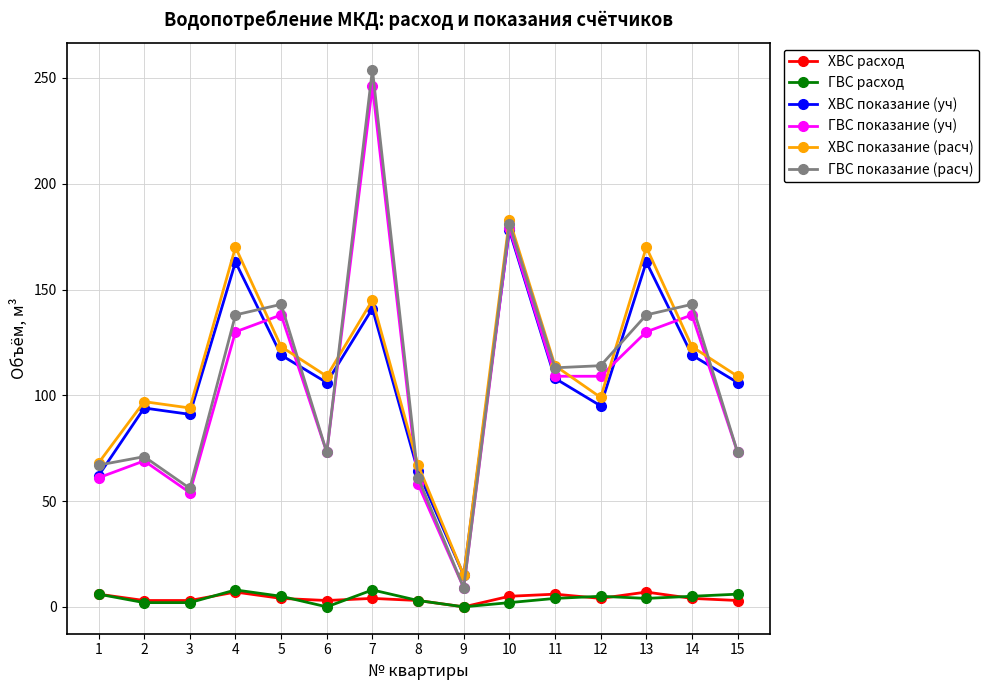

The value of ХВС показание (расч) at 9 is 4. True or false?

False